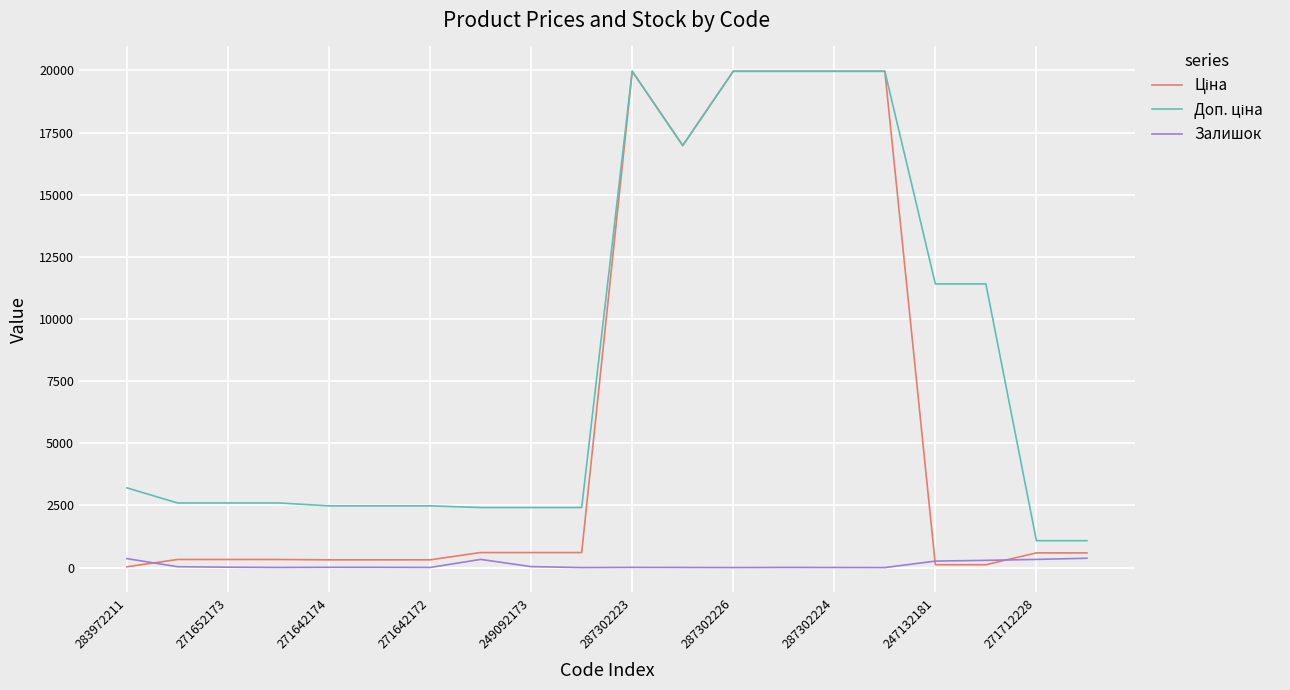

True or false: Доп. ціна and Залишок cross at least once.

False